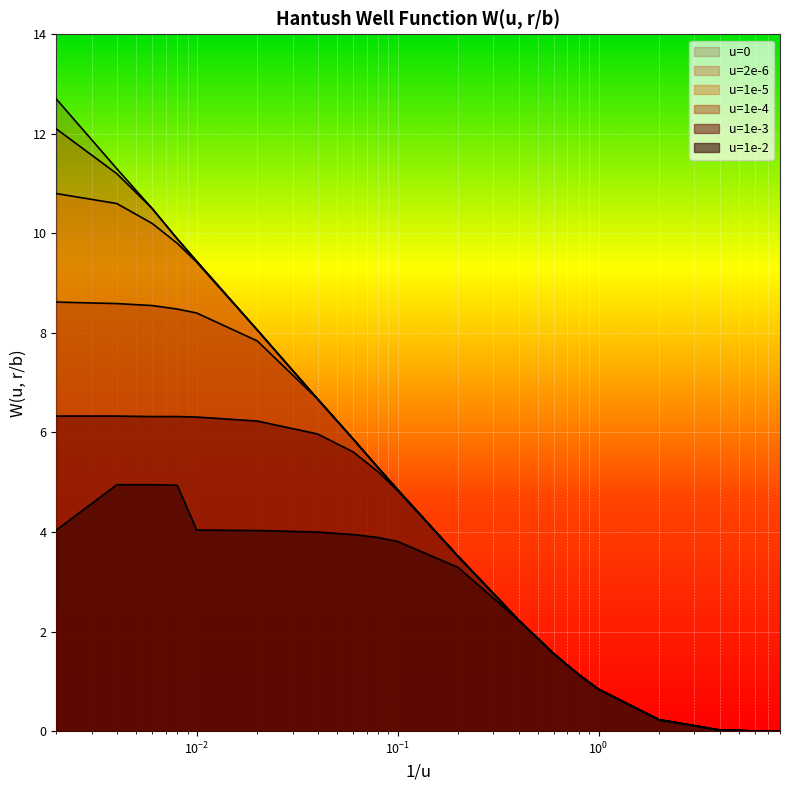

At how many categories does at least one series exceed 7?

6